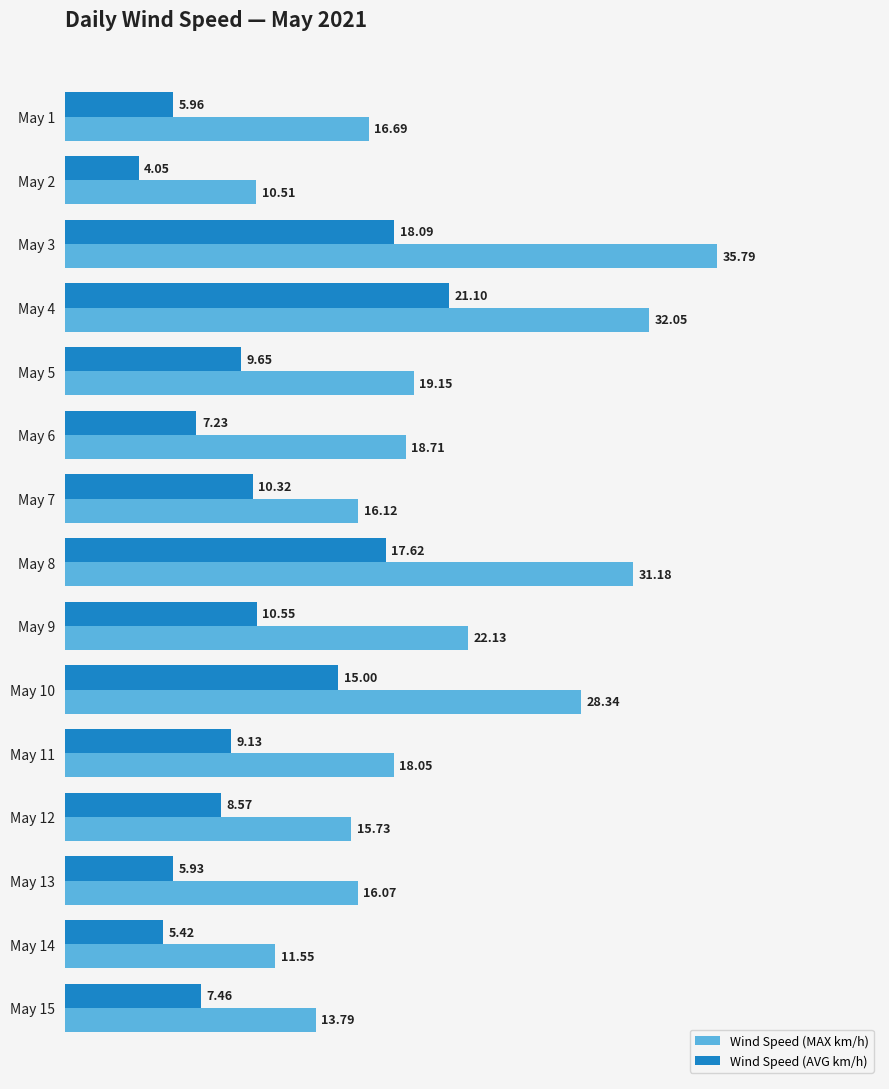

What is the sum of all Wind Speed (MAX km/h) values?

305.9